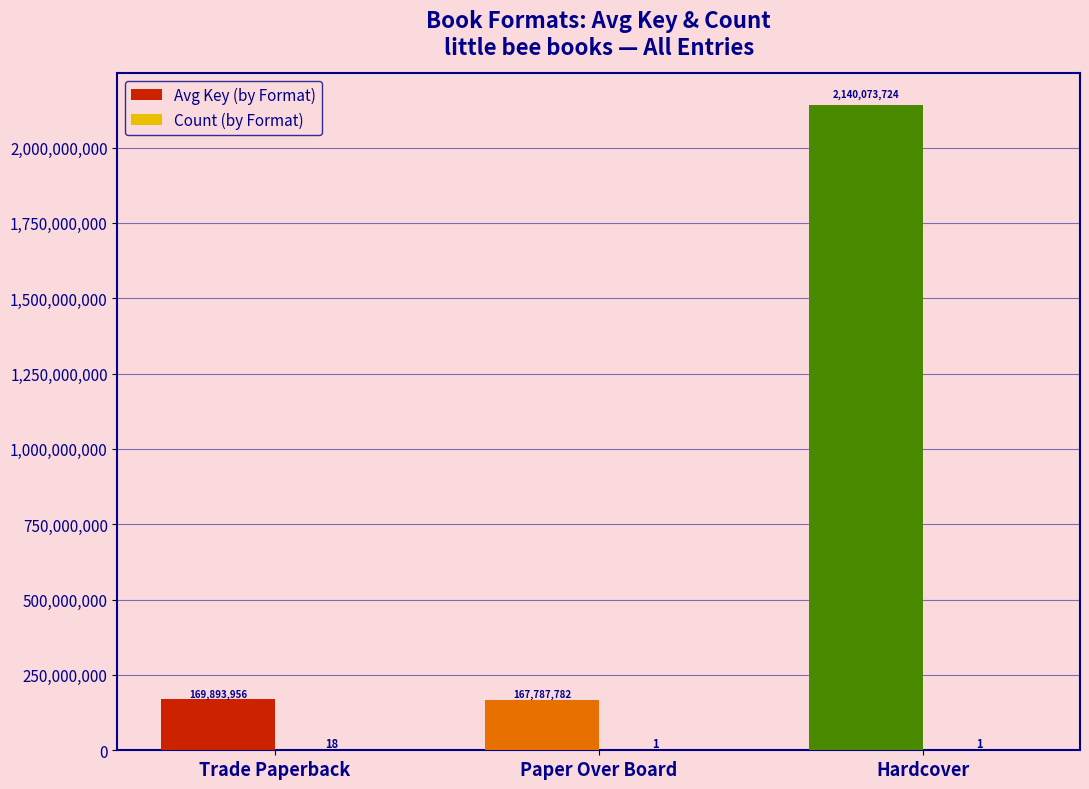

Is it true that Avg Key (by Format) equals 294197688 at Trade Paperback?

False